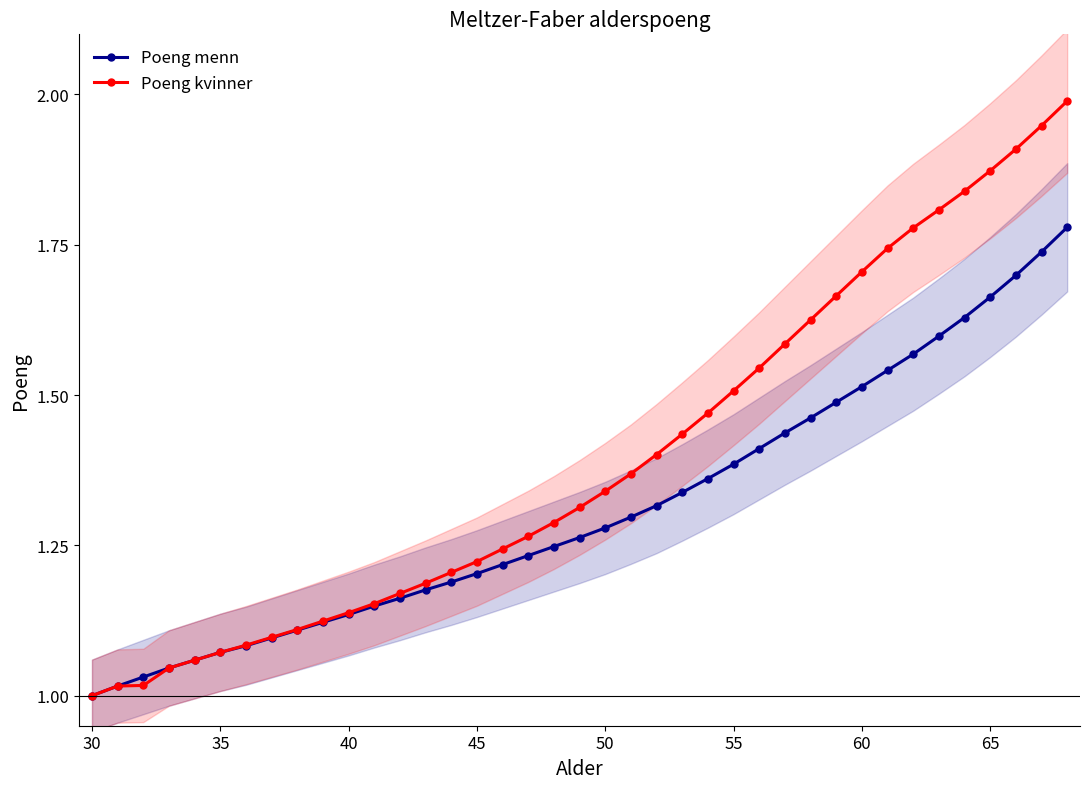

Count the number of categories in the chart.

39